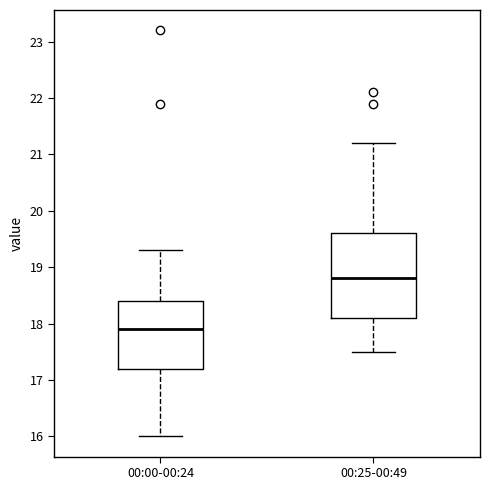

Reading left to right, read every box against the y-axis: the position of its median line, the range the box covers, and the ends of its whiskers. The values are not printed on the chart, so give them approximately, as read against the axis.

00:00-00:24: median 17.9, box 17.2 to 18.4, whiskers 16.0 to 19.3
00:25-00:49: median 18.8, box 18.1 to 19.6, whiskers 17.5 to 21.2